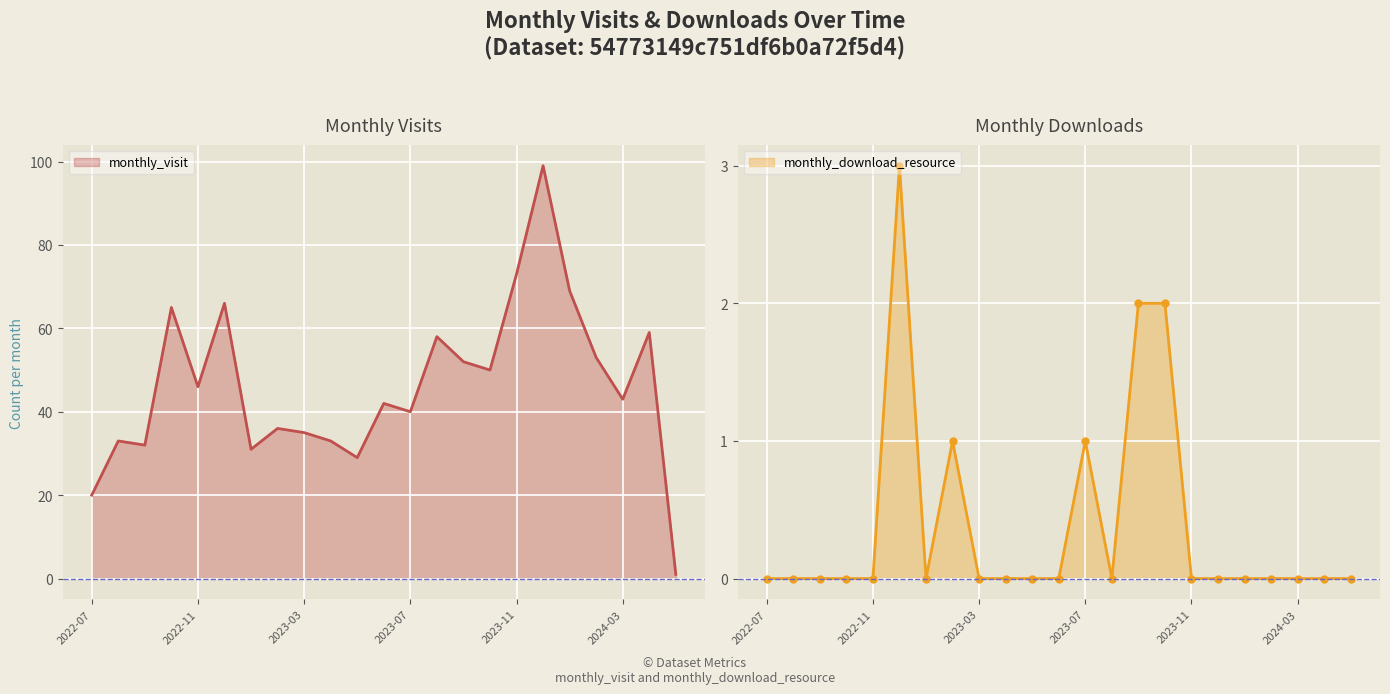

True or false: monthly_visit and monthly_download_resource intersect in this chart.

False